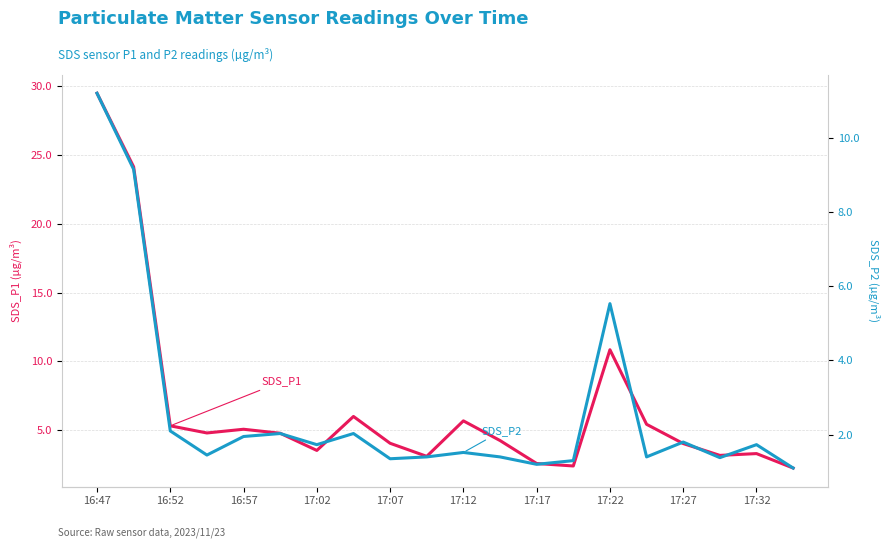

What is the total value across all series at 13?

3.7